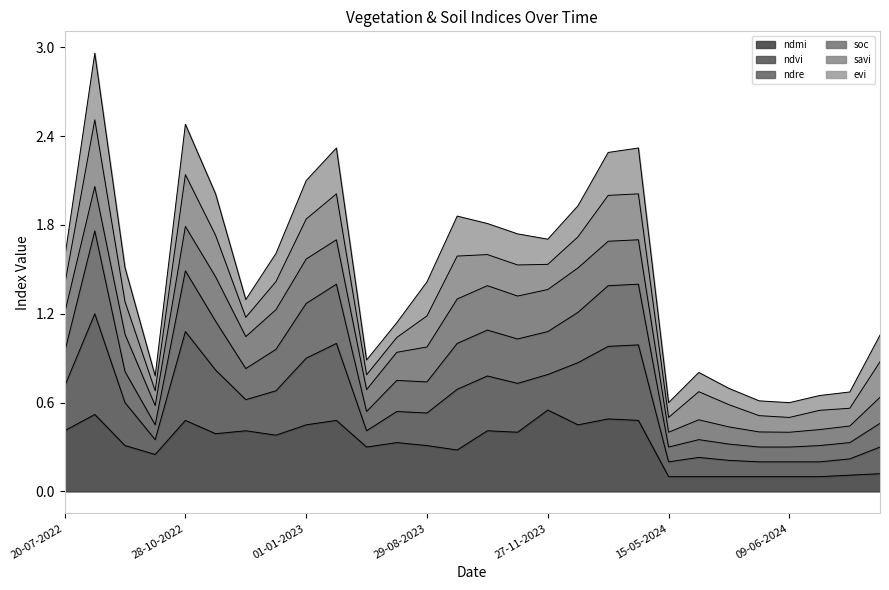

What are all the series names shown in the legend?

ndmi, ndvi, ndre, soc, savi, evi